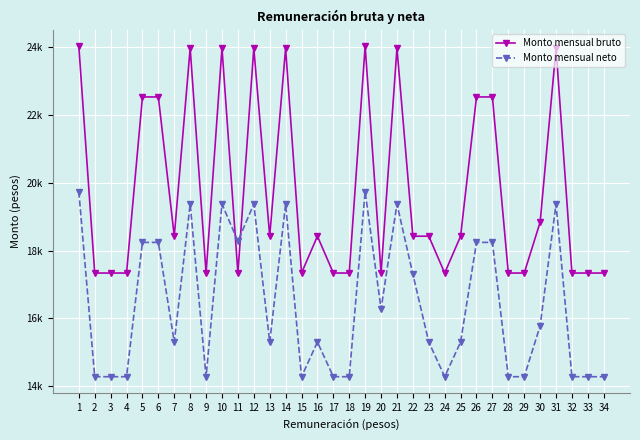

Where is Monto mensual bruto nearest to the value 20689?

5